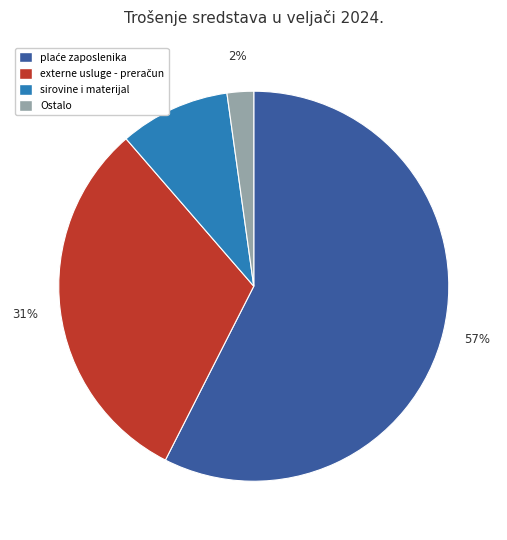

How many slices are in this pie chart?

4